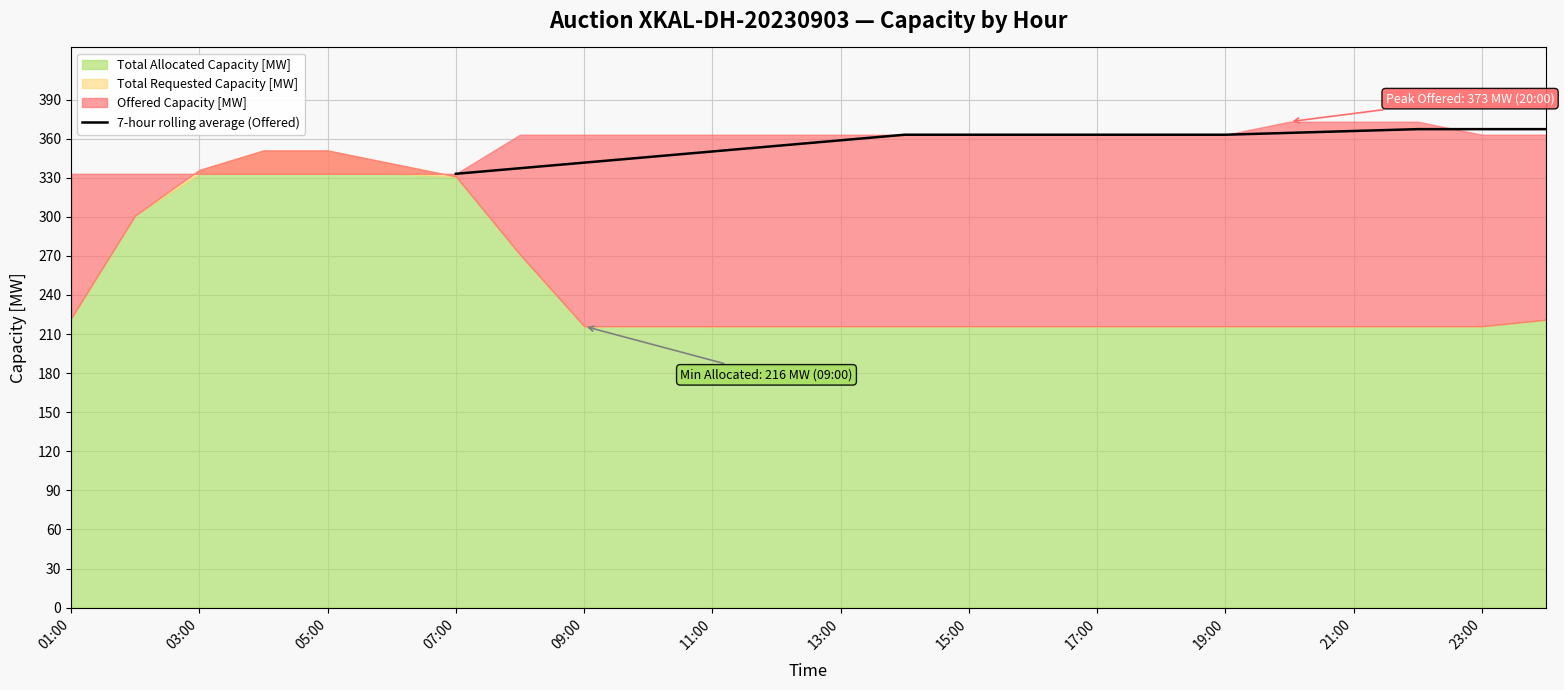

What is the lowest value of the 7-hour rolling average (Offered) series?

333.0